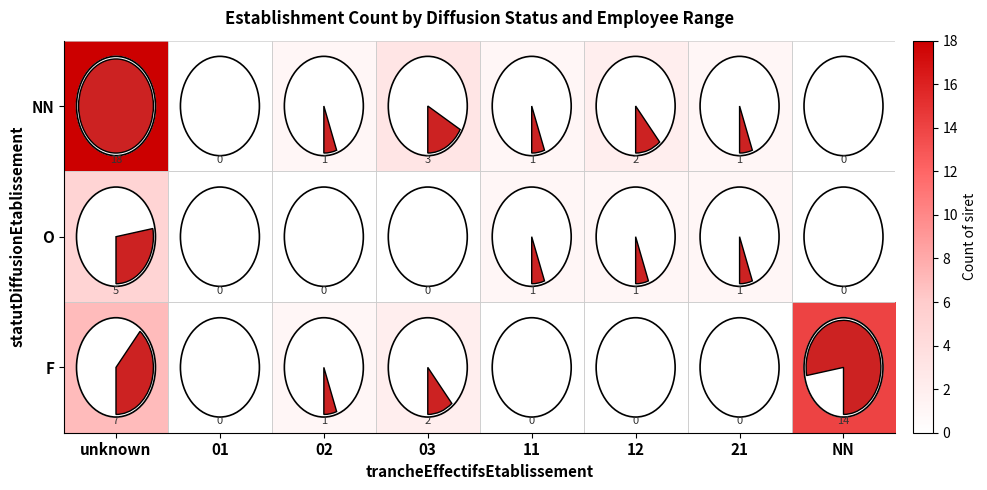

Rank the categories by F value from highest to lowest.

NN, unknown, 03, 02, 01, 11, 12, 21